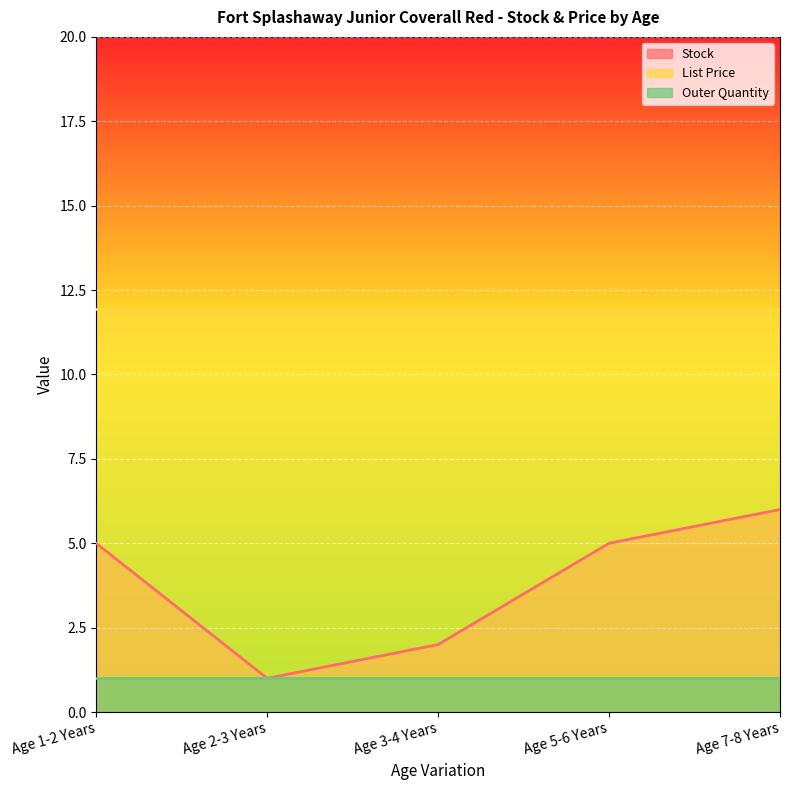

What is the minimum value for Outer Quantity?

1.0